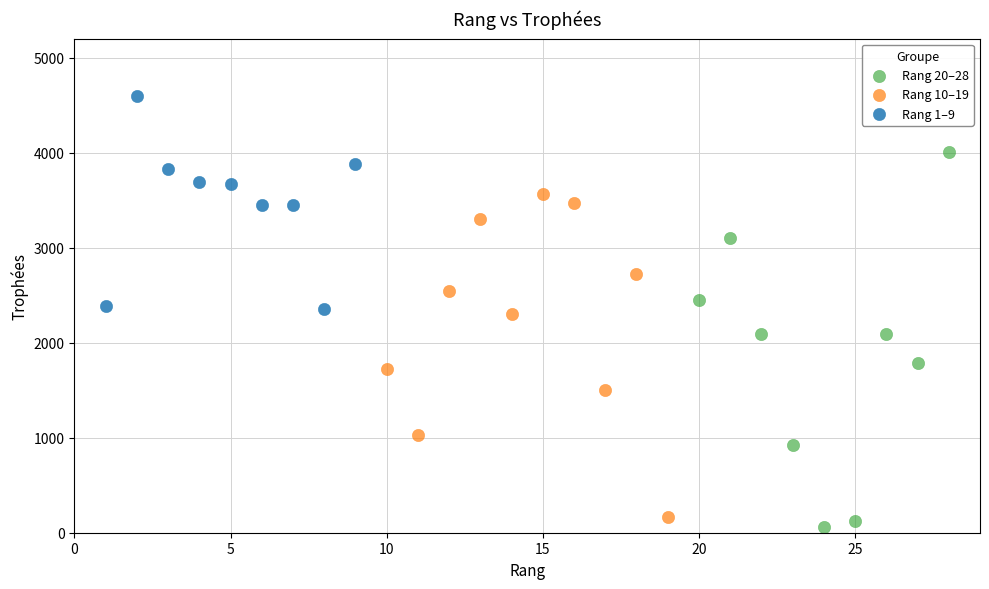

Which series reaches the maximum Y coordinate?

Rang 1–9